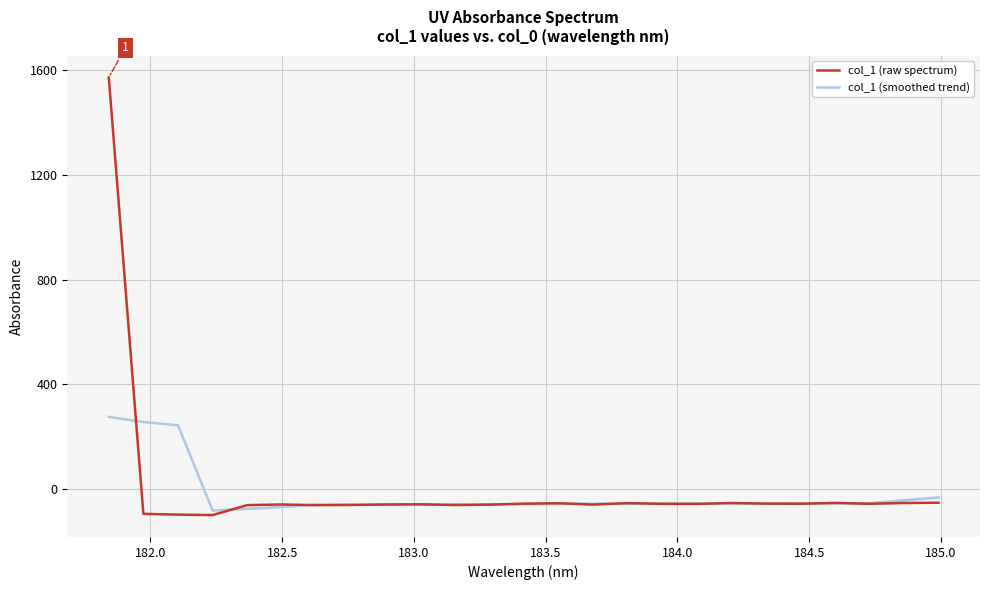

List the series in order of their peak value, highest first.

col_1 (raw spectrum), col_1 (smoothed trend)